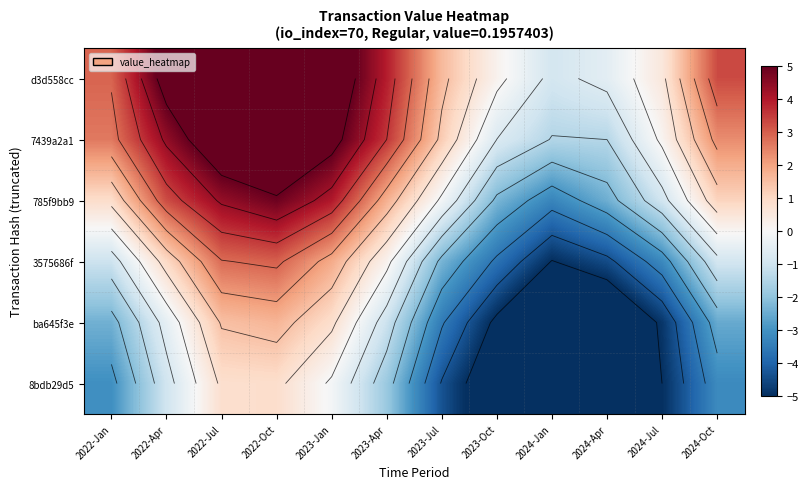

The value of 8bdb29d5 at 2022-Apr is -0.7. True or false?

False